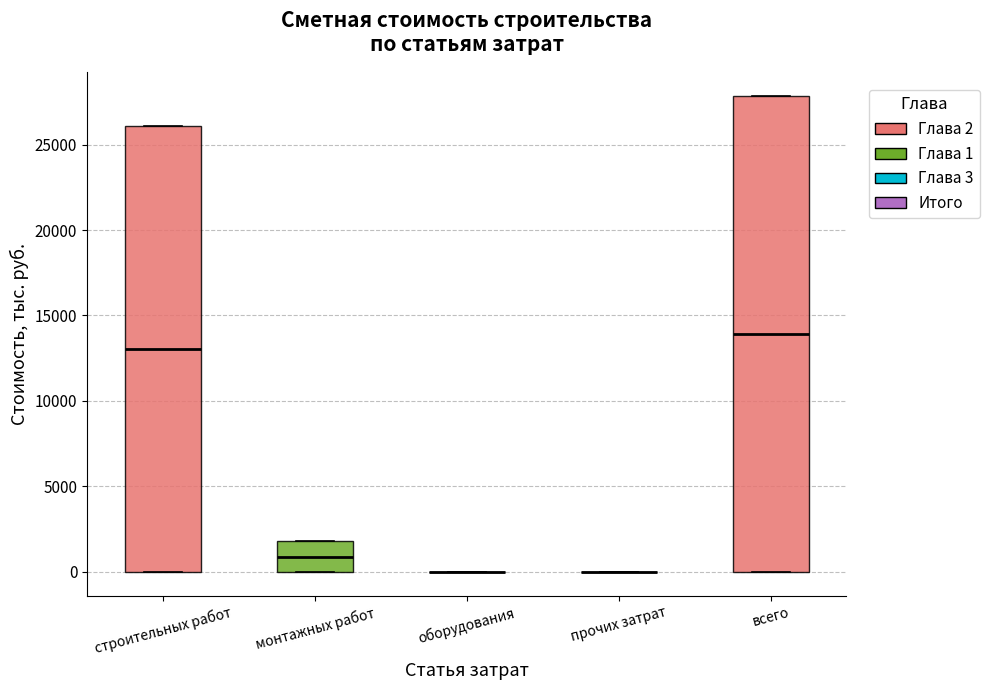

Reading left to right, transcribe this box plot: for each box, give where its median line is, the range the box spans, and where its two whiskers end, as read against the y-axis. The values are not printed on the chart, so give them approximately, as read against the axis.

строительных работ: median 13000, box 0 to 26000, whiskers 0 to 26000
монтажных работ: median 1000, box 0 to 2000, whiskers 0 to 2000
оборудования: box collapsed to a line at 0, whiskers 0 to 0
прочих затрат: box collapsed to a line at 0, whiskers 0 to 0
всего: median 14000, box 0 to 28000, whiskers 0 to 28000